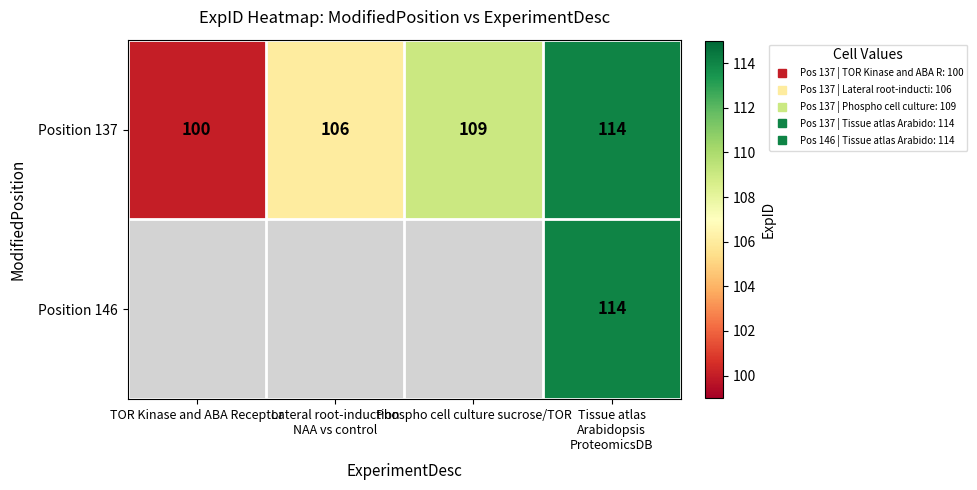

What is the maximum value for Position 137?

114.0